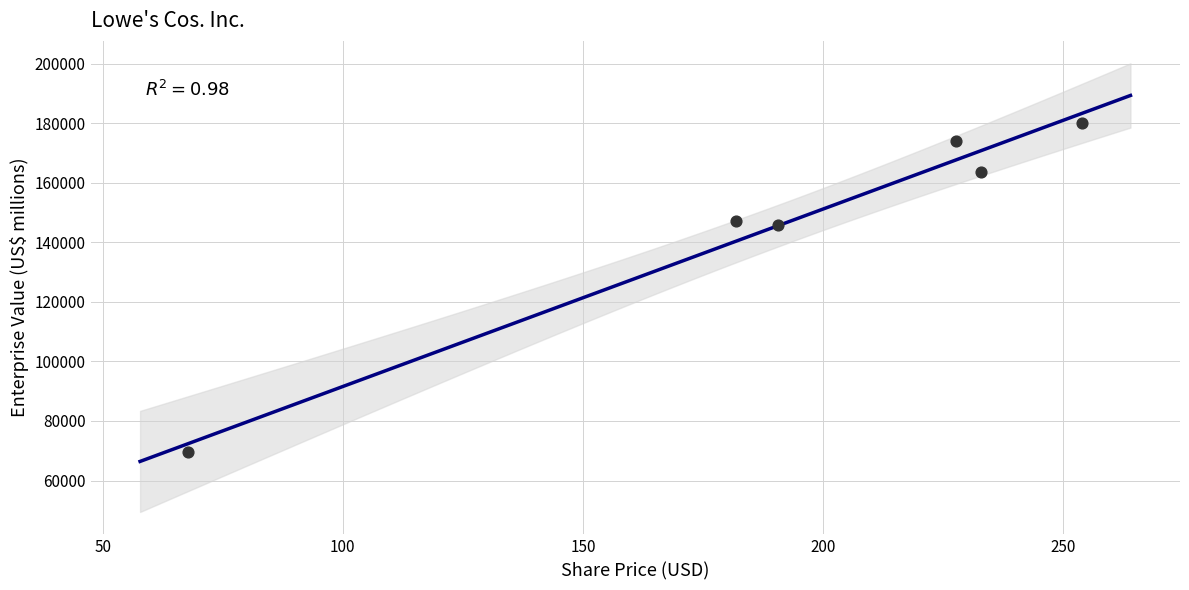

What is the range of Y values (max minus min)?

110412